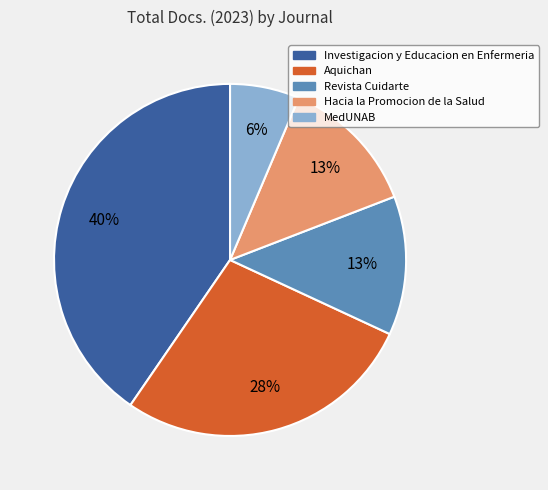

To the nearest percent, what is the combined percentage of Aquichan and Investigacion y Educacion en Enfermeria?

68%